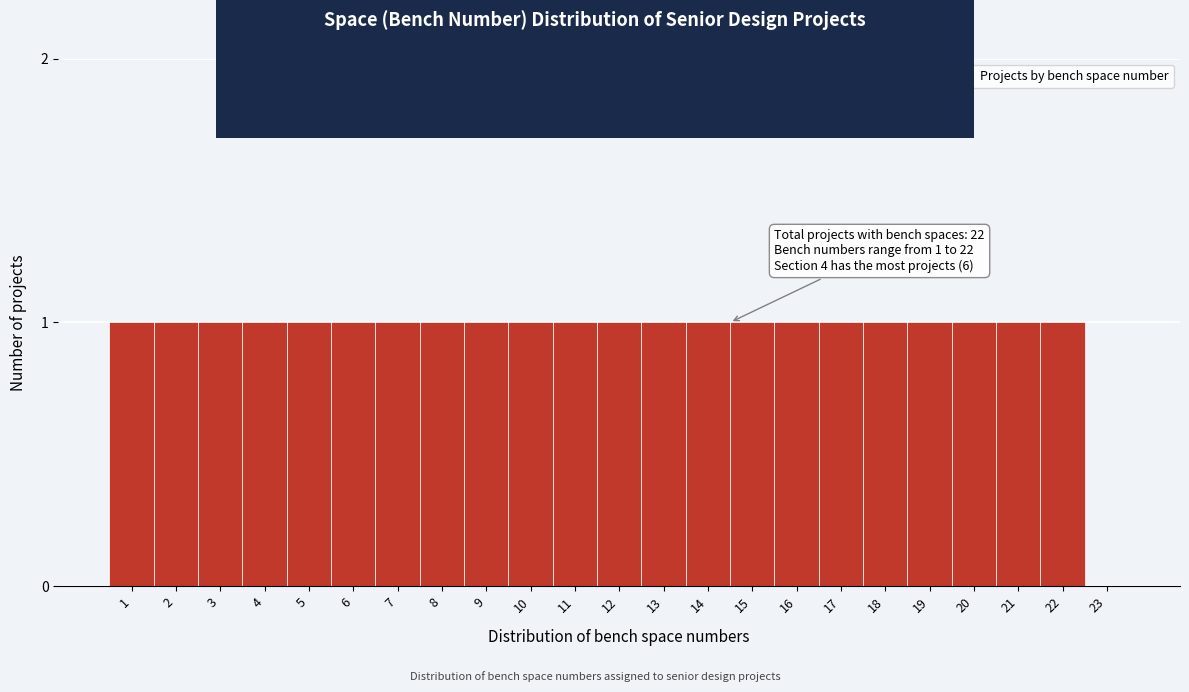

Reading left to right, what are all the values shown in this chart?

1=1	2=1	3=1	4=1	5=1	6=1	7=1	8=1	9=1	10=1	11=1	12=1	13=1	14=1	15=1	16=1	17=1	18=1	19=1	20=1	21=1	22=1	23=0